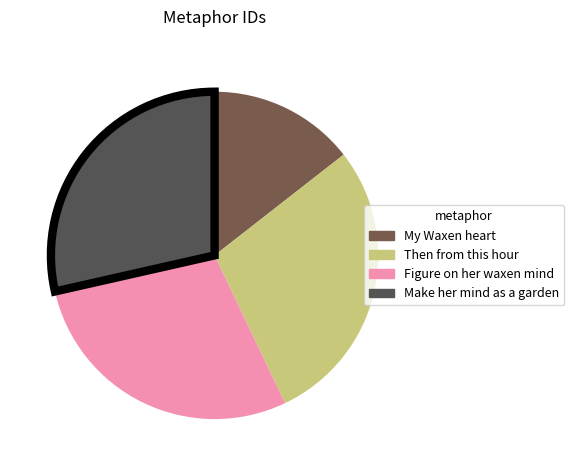

What percentage is the Make her mind as a garden slice, to the nearest percent?

29%